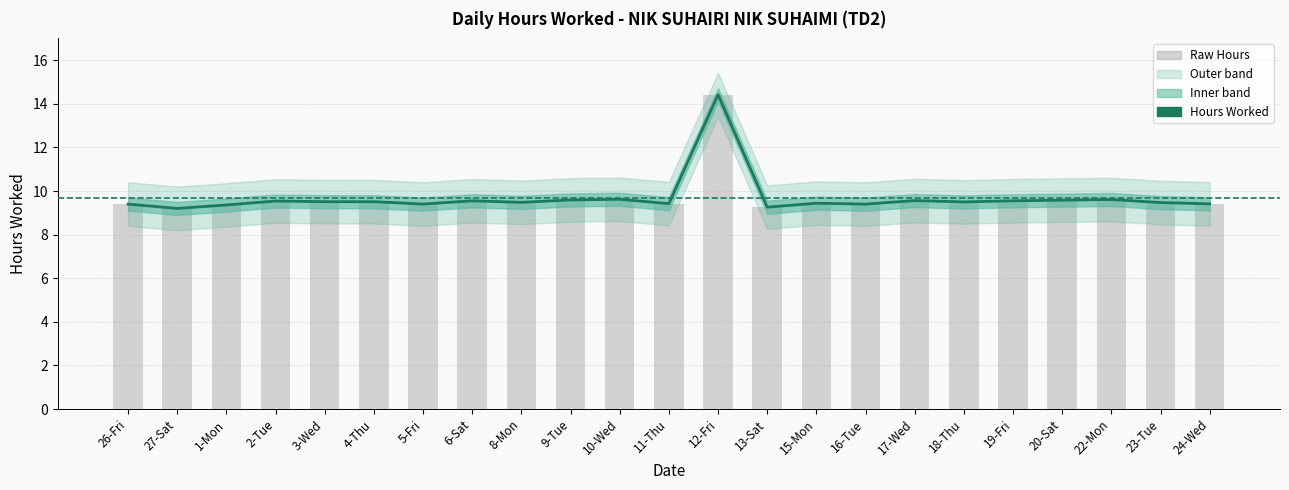

What is the value of the 8th bar from the left?

9.6